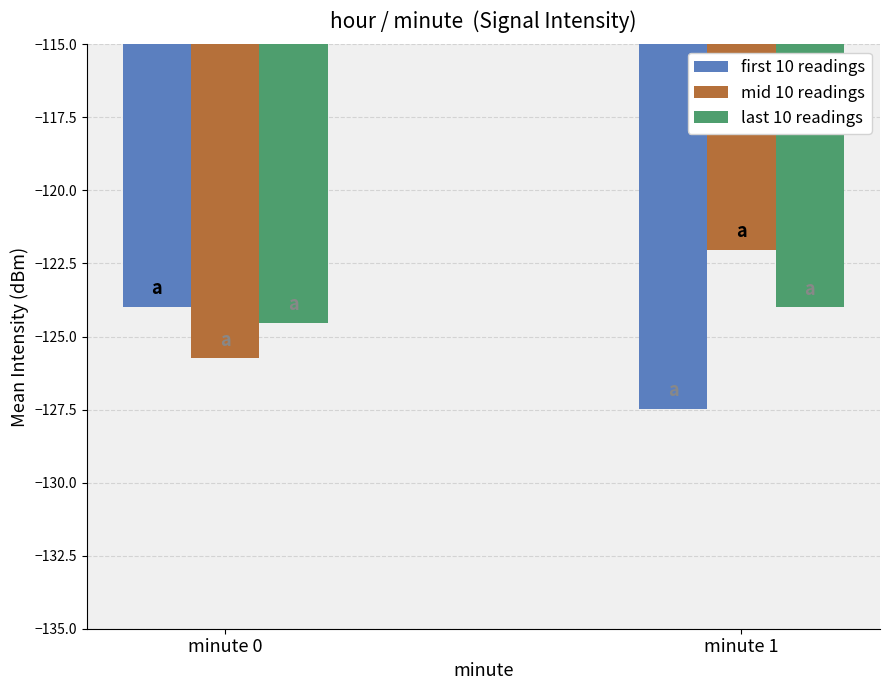

What is the difference between the mid 10 readings values at minute 0 and minute 1?

3.7